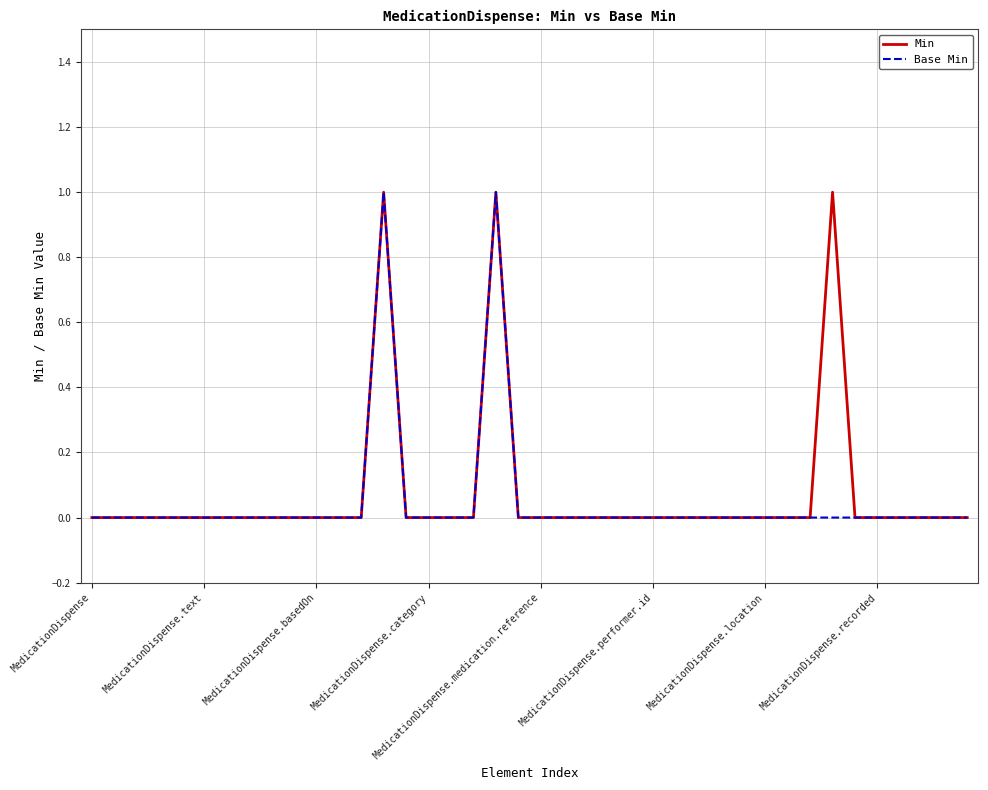

What are all the series names shown in the legend?

Min, Base Min